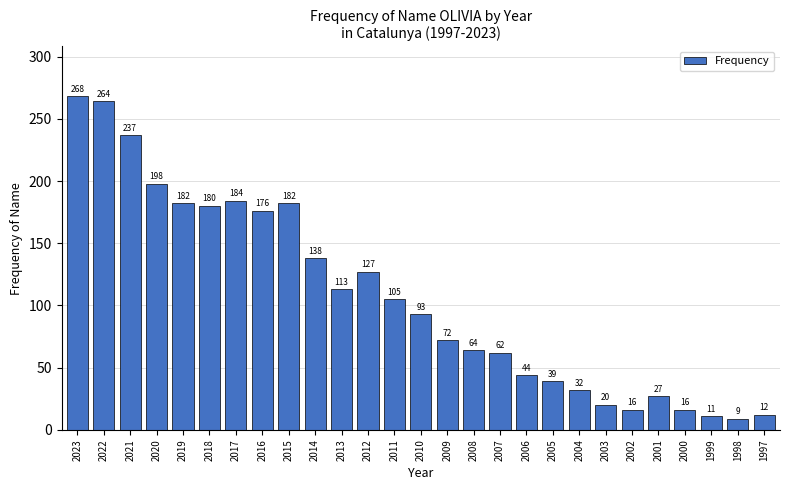

Reading left to right, transcribe all the data shown in this chart.

2023=268	2022=264	2021=237	2020=198	2019=182	2018=180	2017=184	2016=176	2015=182	2014=138	2013=113	2012=127	2011=105	2010=93	2009=72	2008=64	2007=62	2006=44	2005=39	2004=32	2003=20	2002=16	2001=27	2000=16	1999=11	1998=9	1997=12